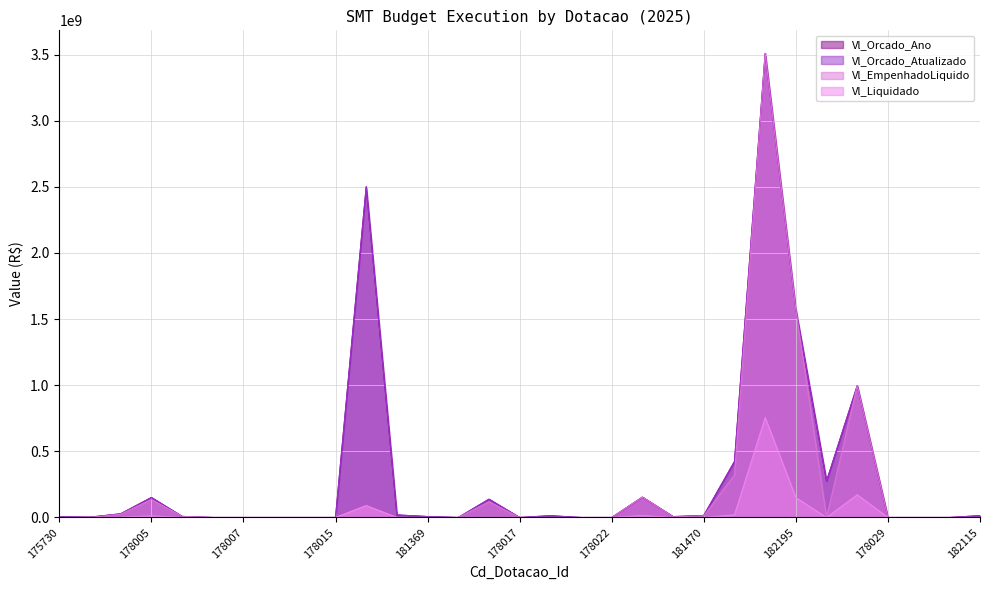

At which category does Vl_Liquidado reach its first local peak?

178005